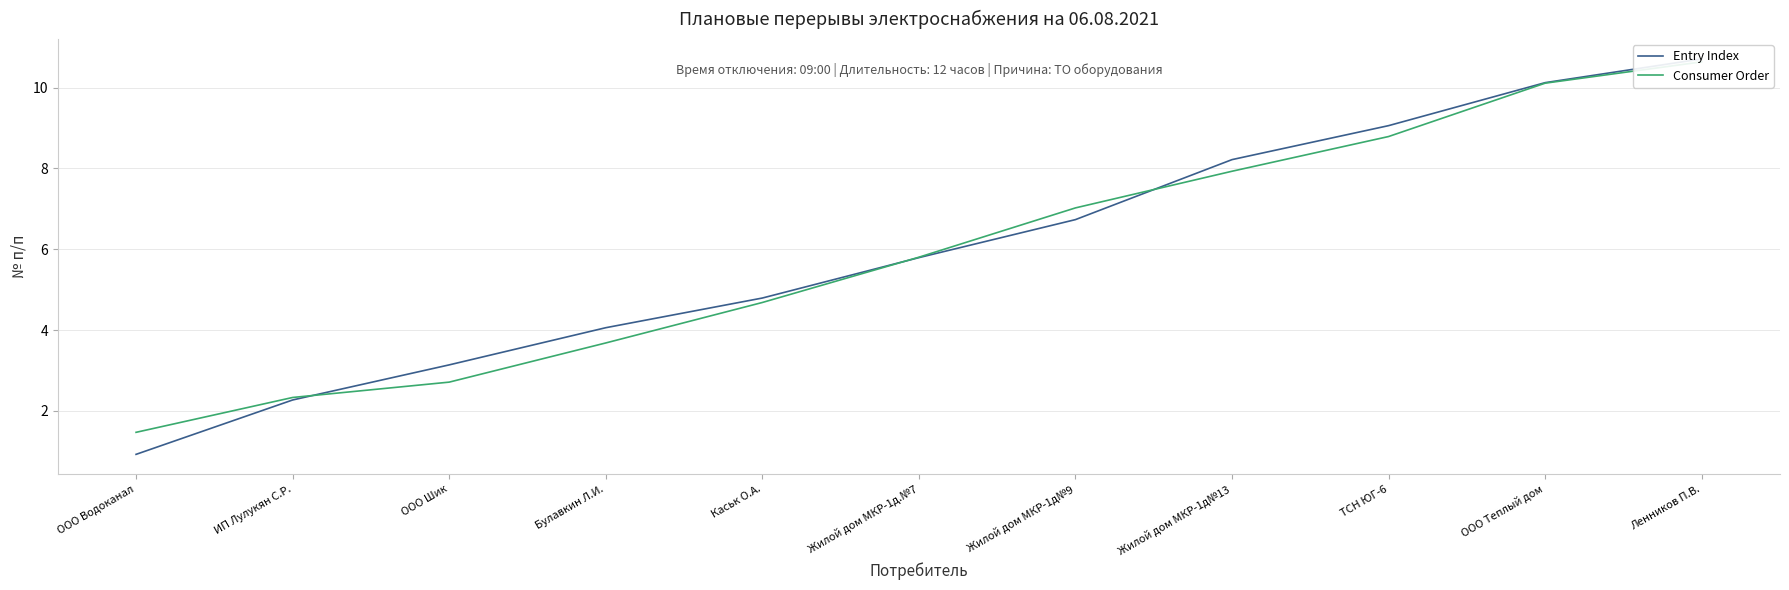

What is the difference between the Entry Index values at Жилой дом МКР-1д№13 and ООО Водоканал?

7.3